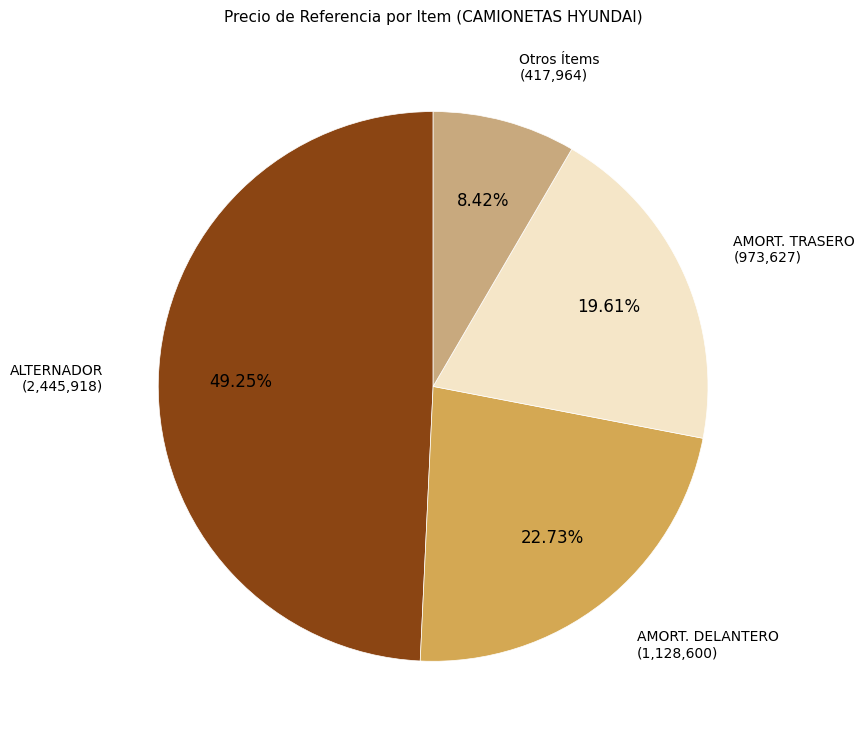

Is there any slice that represents more than half of the pie?

No